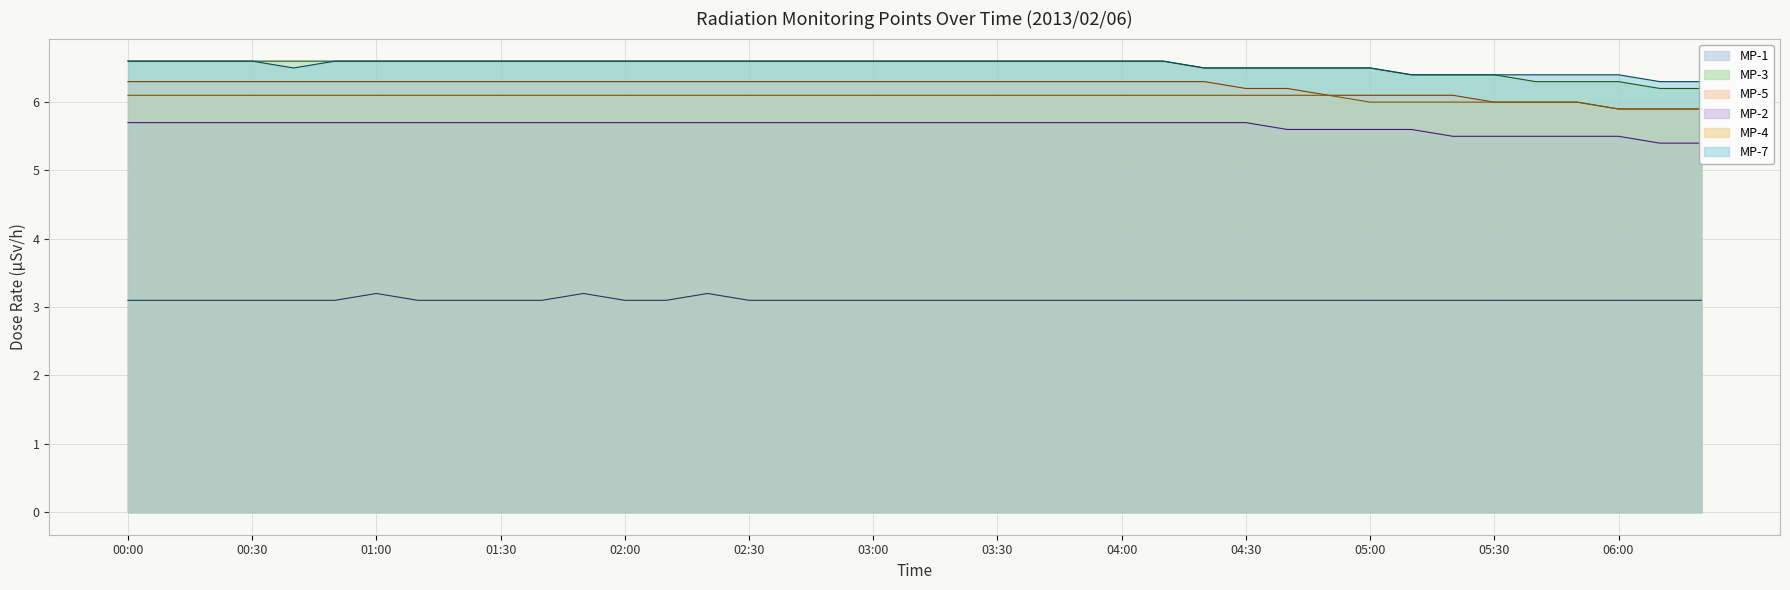

Rank the series at 05:30 from lowest to highest value.

MP-1, MP-2, MP-5, MP-4, MP-3, MP-7